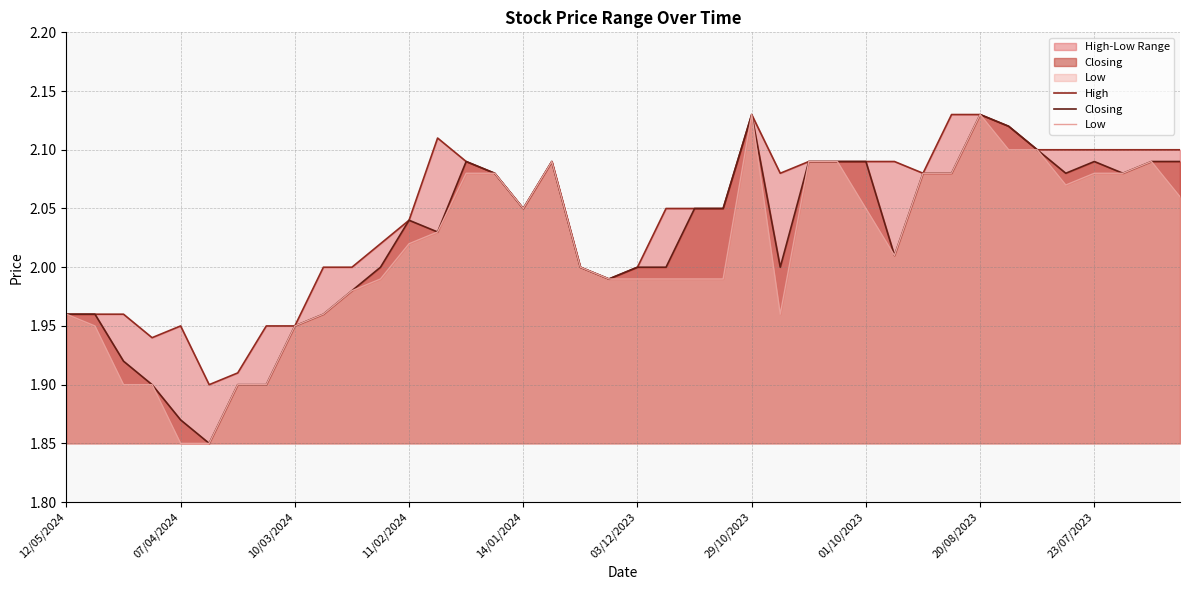

Read the High value at 37.

2.1